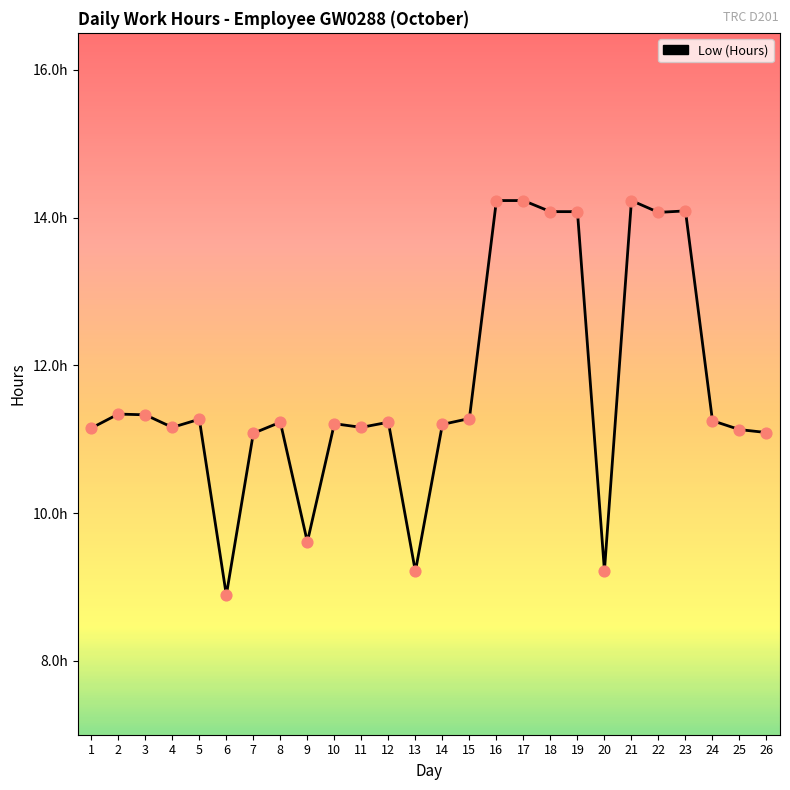

Approximately how many times larger is the value at 24 compared to 23?

0.8